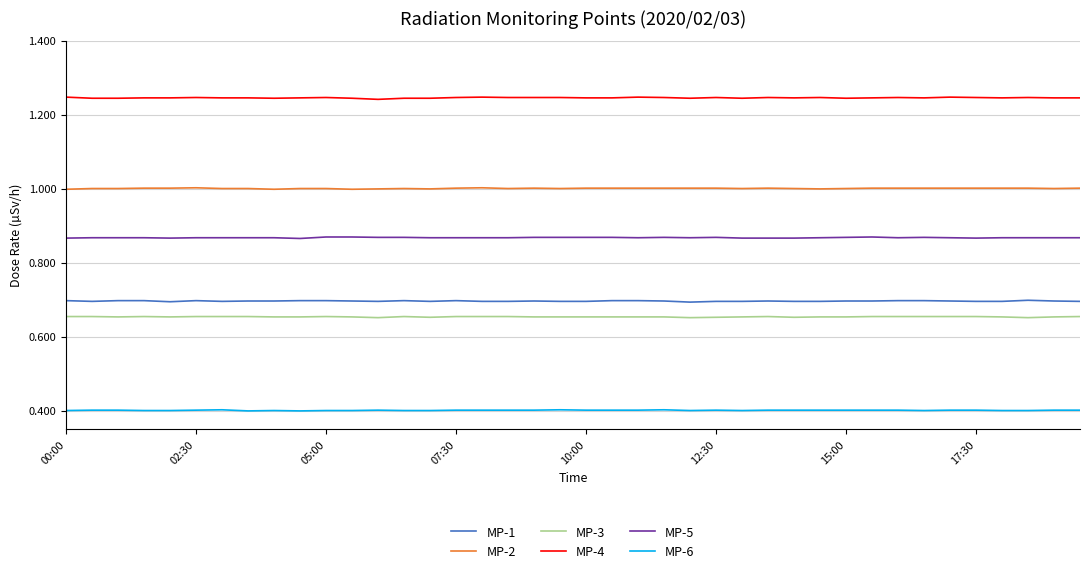

Rank the series by their maximum value, from highest to lowest.

MP-4, MP-2, MP-5, MP-1, MP-3, MP-6